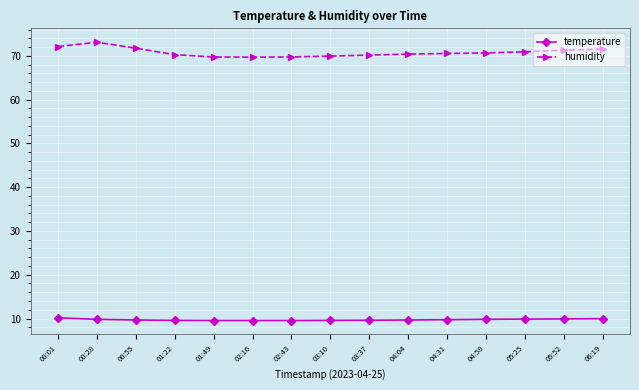

The temperature series shows 9.6 at 01:22. True or false?

True